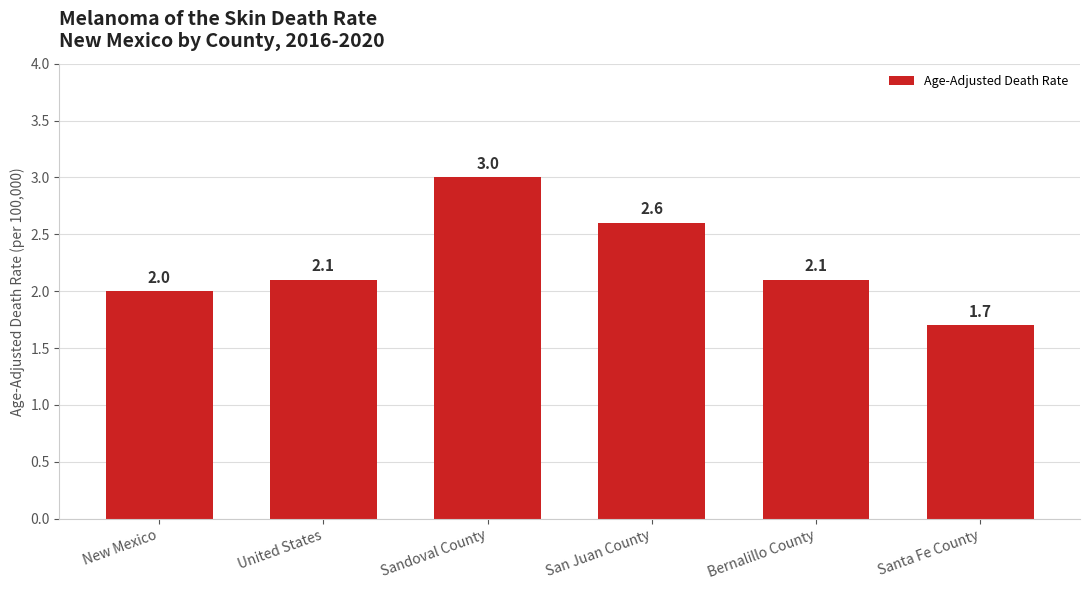

What is the ratio of the value at Sandoval County to the value at Bernalillo County?

1.4